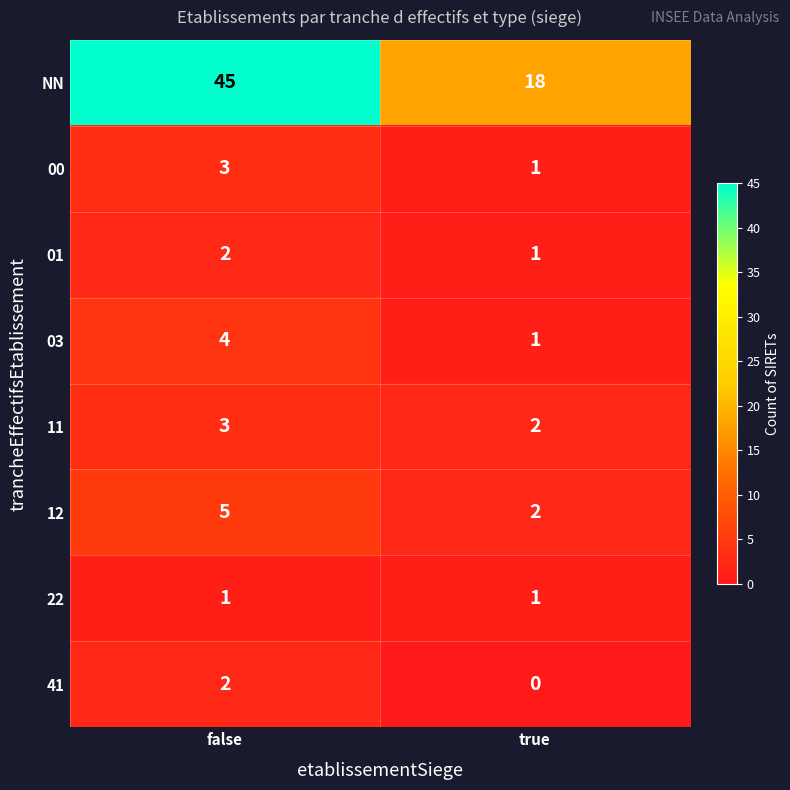

Is it true that NN equals 18 at true?

True